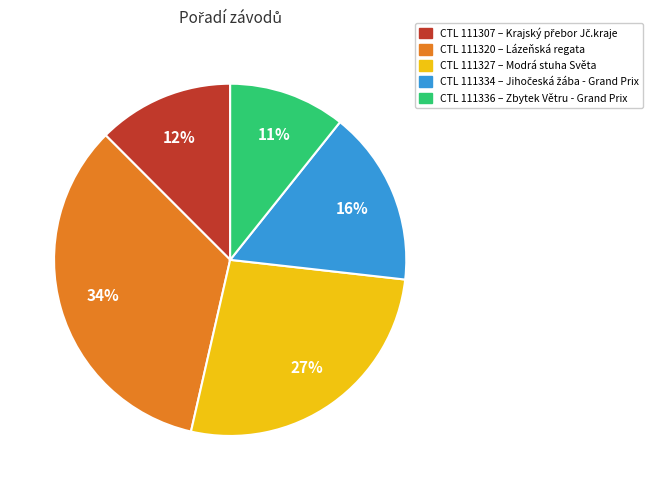

Does any single category account for the majority?

No